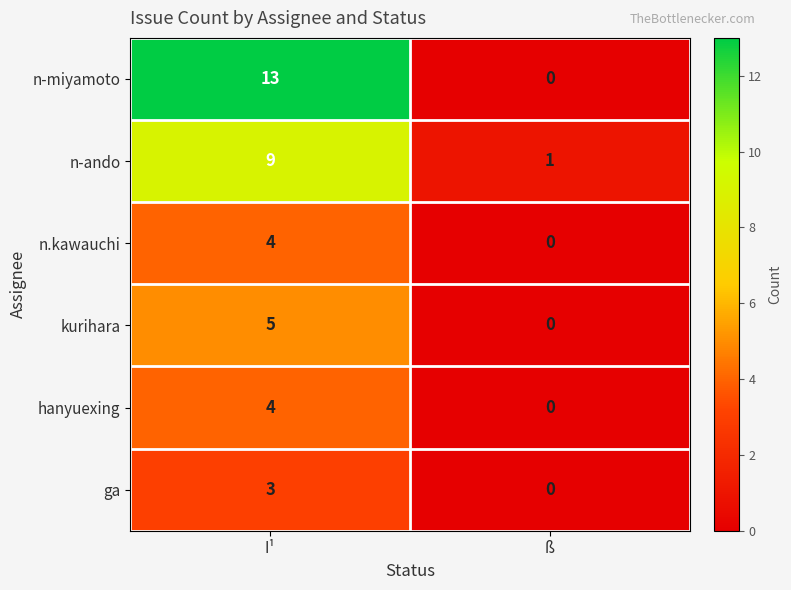

The value of hanyuexing at ß is 0. True or false?

True